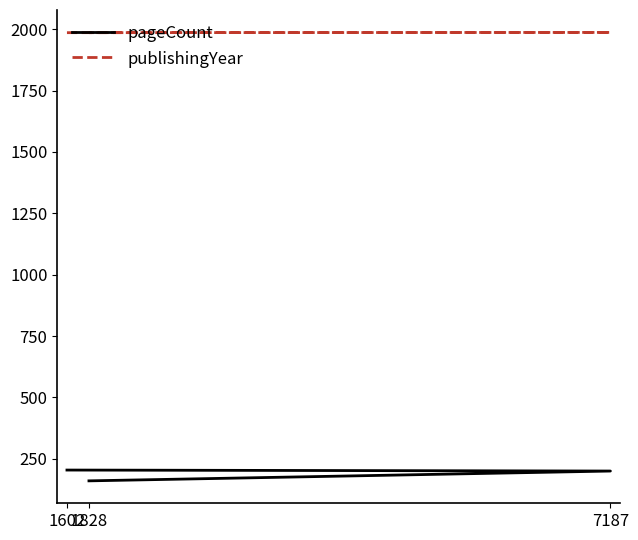

What is the greatest value displayed?

1987